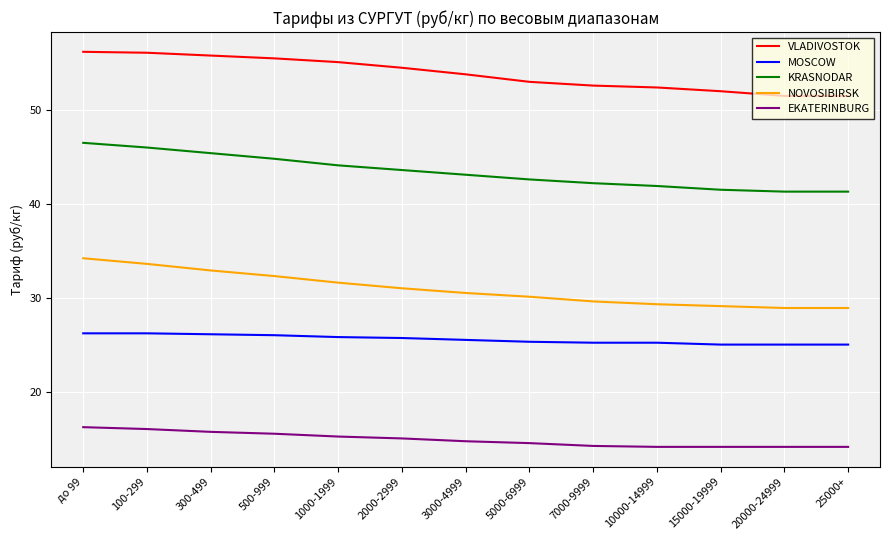

What is the sum of all NOVOSIBIRSK values?

402.0